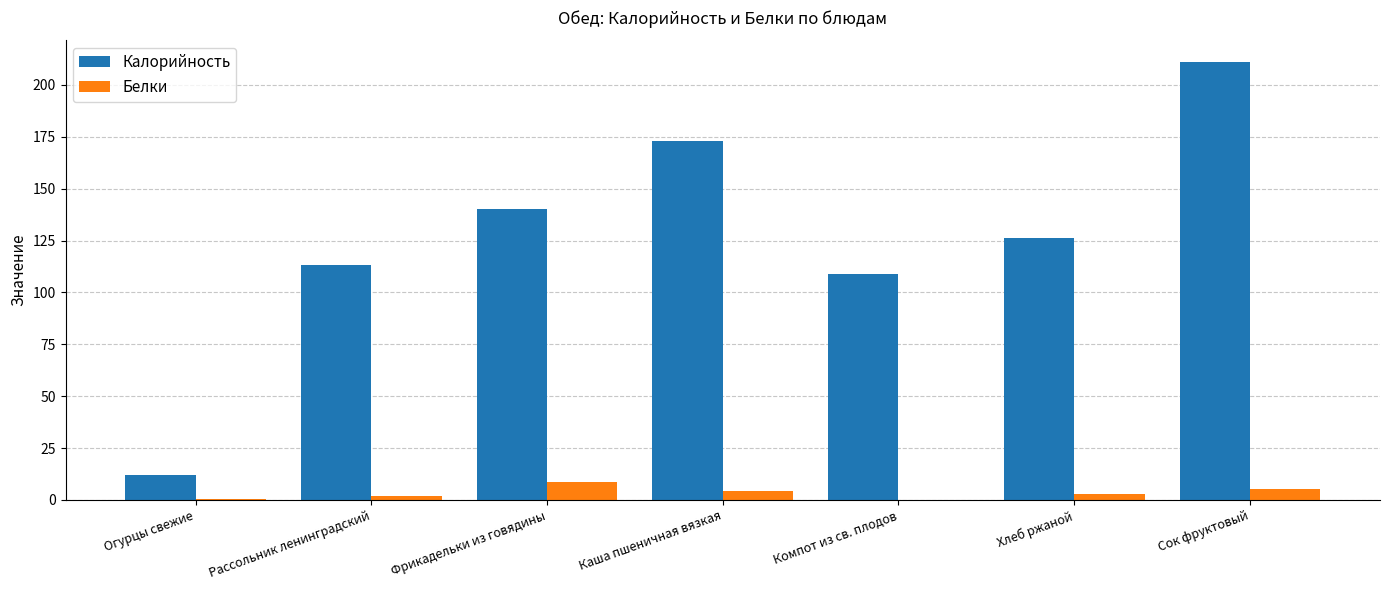

Count the number of data series in this chart.

2